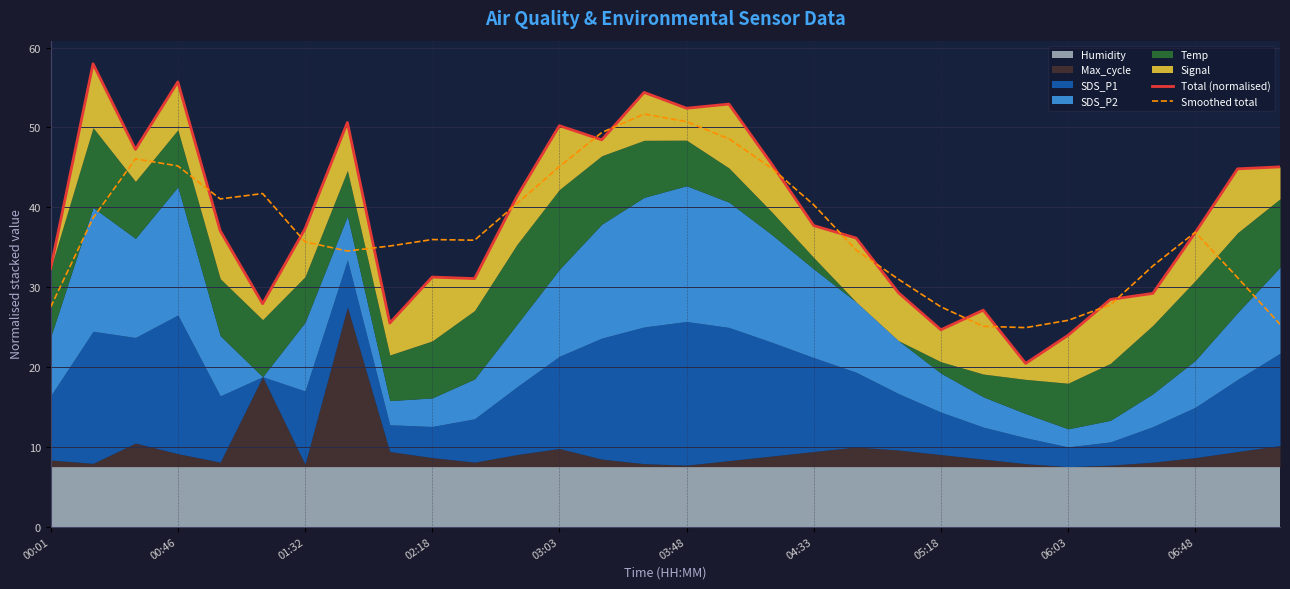

How many data points does each series have?

30